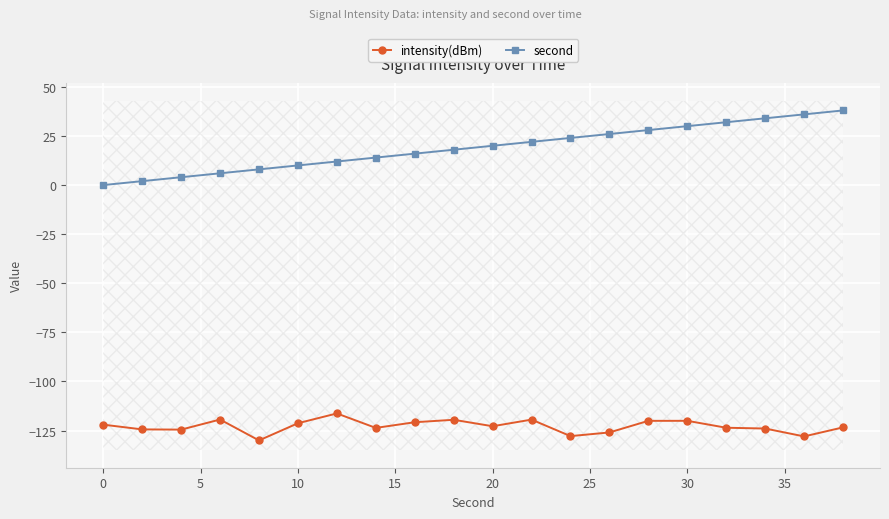

What are all the series names shown in the legend?

intensity(dBm), second